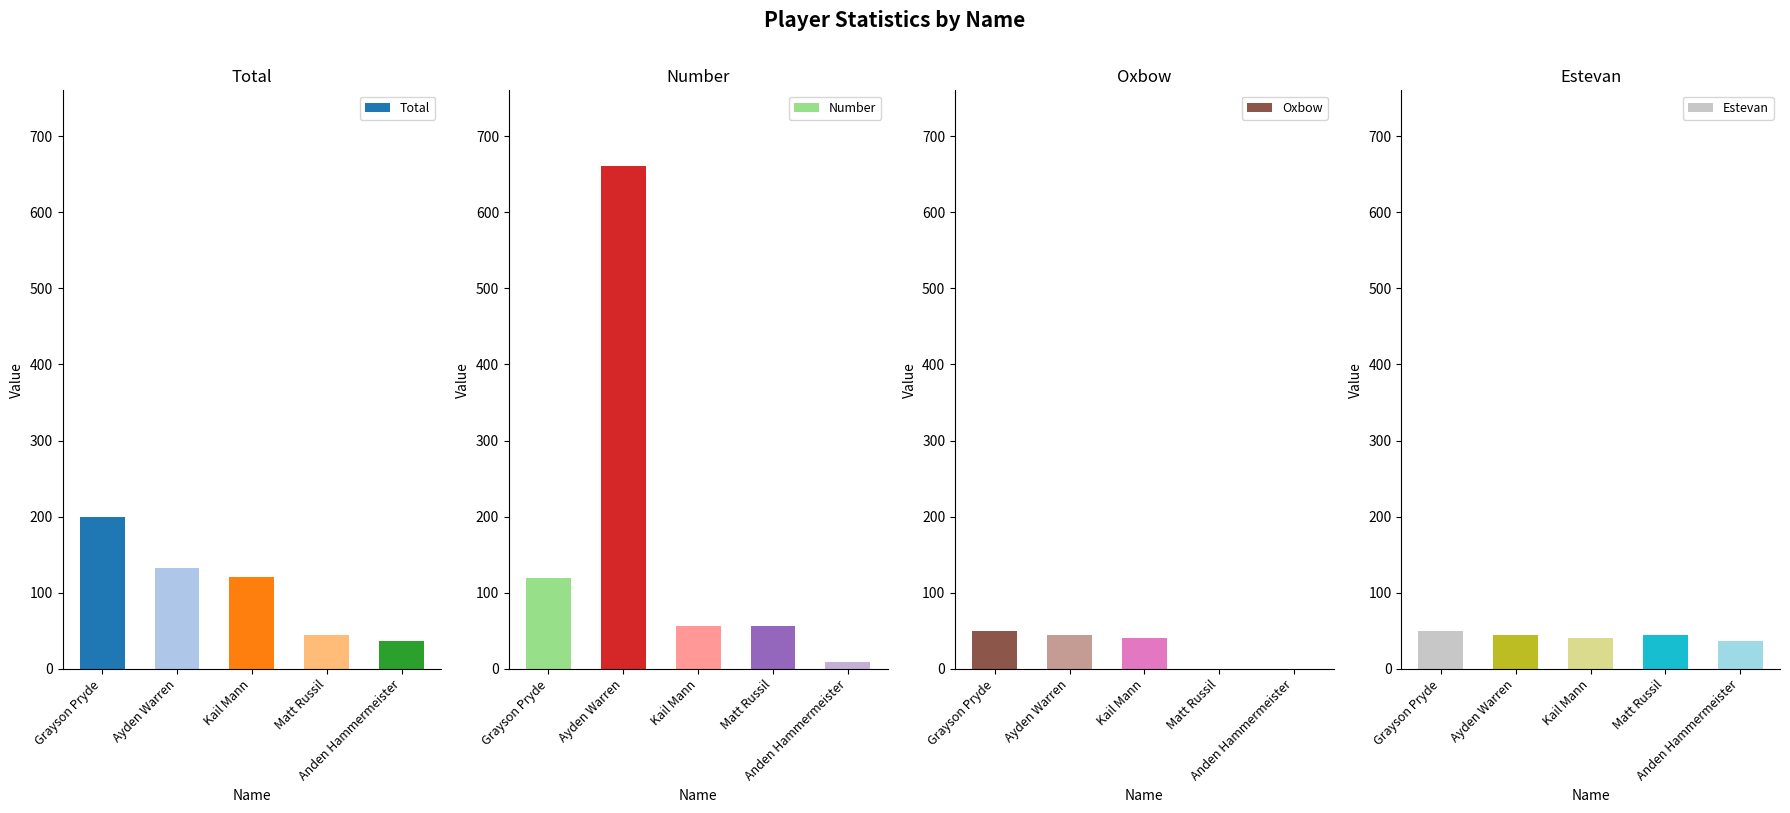

Rank the series at Matt Russil from lowest to highest value.

Oxbow, Total, Estevan, Number